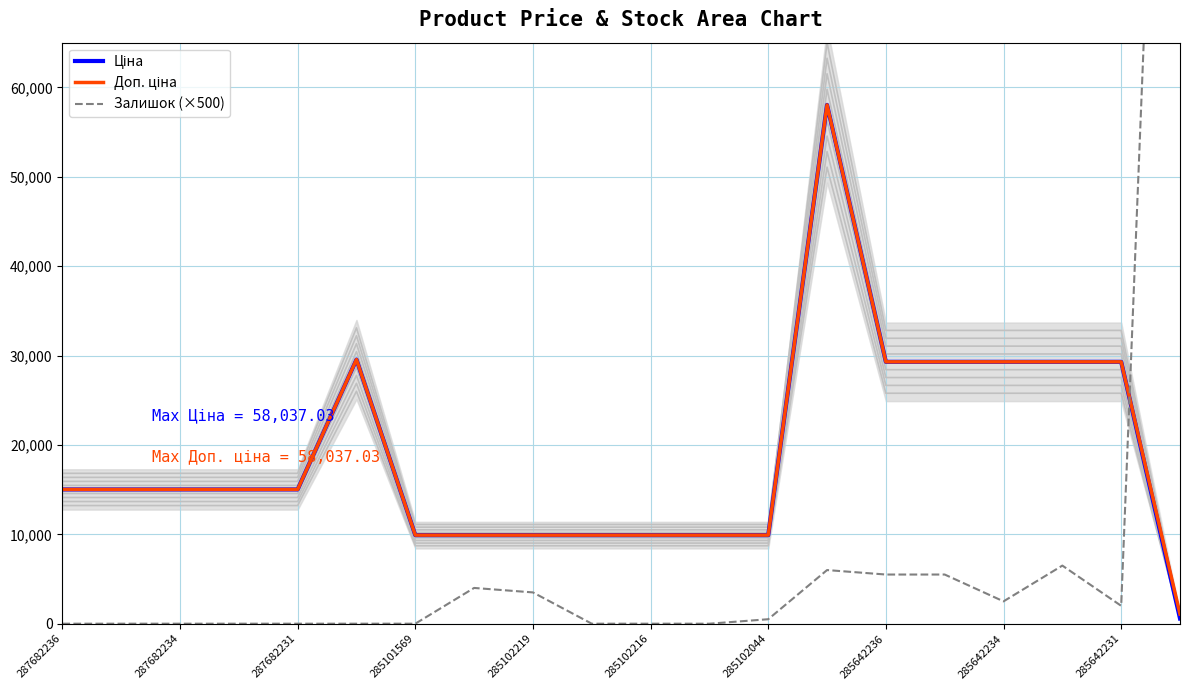

Reading right to left, transcribe all the data shown in this chart.

Ціна: 586.0	29294.9	29294.9	29294.9	29294.9	29294.9	58037.0	9908.5	9908.5	9908.5	9908.5	9908.5	9908.5	9908.5	29548.9	15019.2	15019.2	15019.2	15019.2	15019.2
Доп. ціна: 1074.5	29294.9	29294.9	29294.9	29294.9	29294.9	58037.0	9908.5	9908.5	9908.5	9908.5	9908.5	9908.5	9908.5	29548.9	15019.2	15019.2	15019.2	15019.2	15019.2
Залишок (×500): 166500.0	2000.0	6500.0	2500.0	5500.0	5500.0	6000.0	500.0	0.0	0.0	0.0	3500.0	4000.0	0.0	0.0	0.0	0.0	0.0	0.0	0.0